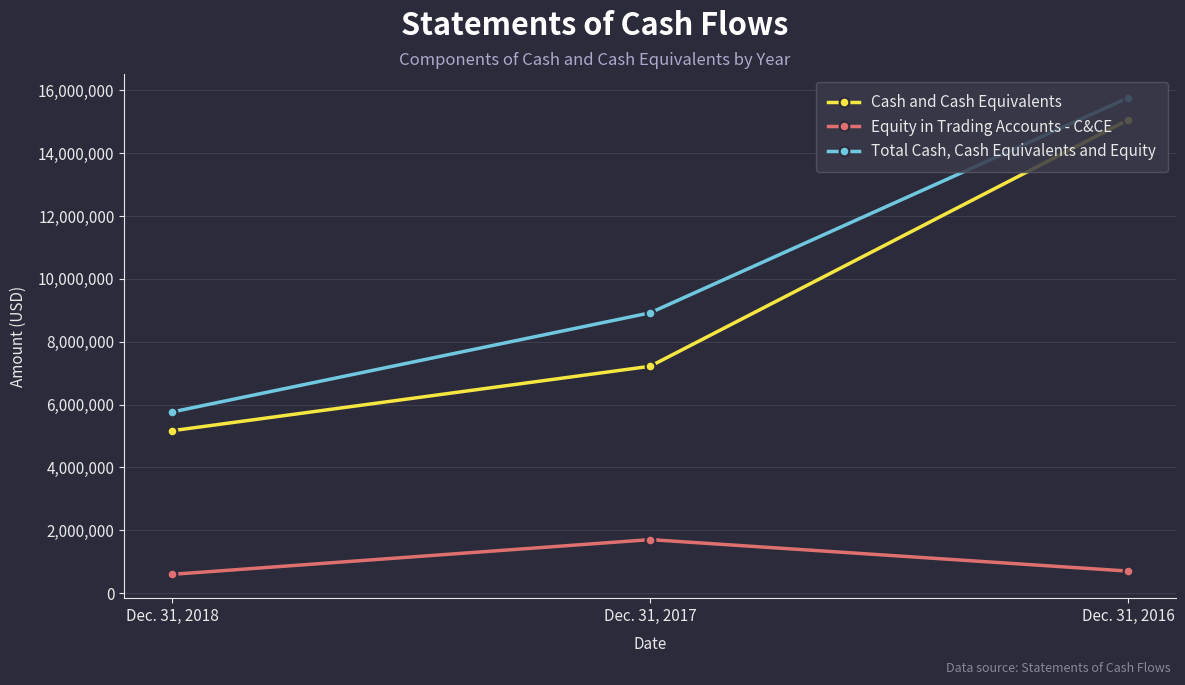

Is the value of Equity in Trading Accounts - C&CE at Dec. 31, 2018 greater than the value of Total Cash, Cash Equivalents and Equity at Dec. 31, 2018?

No